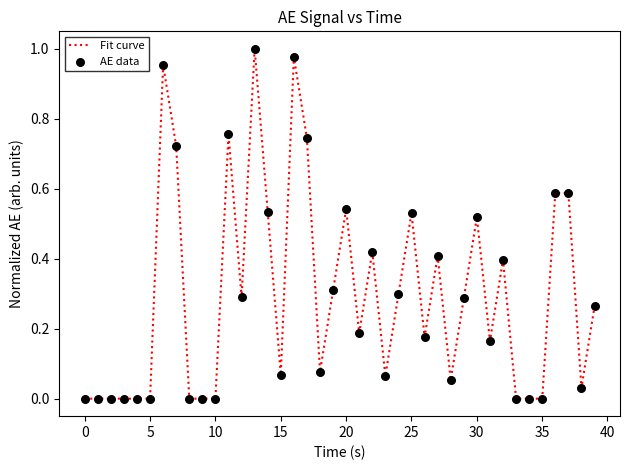

How many lines are shown in the chart?

1